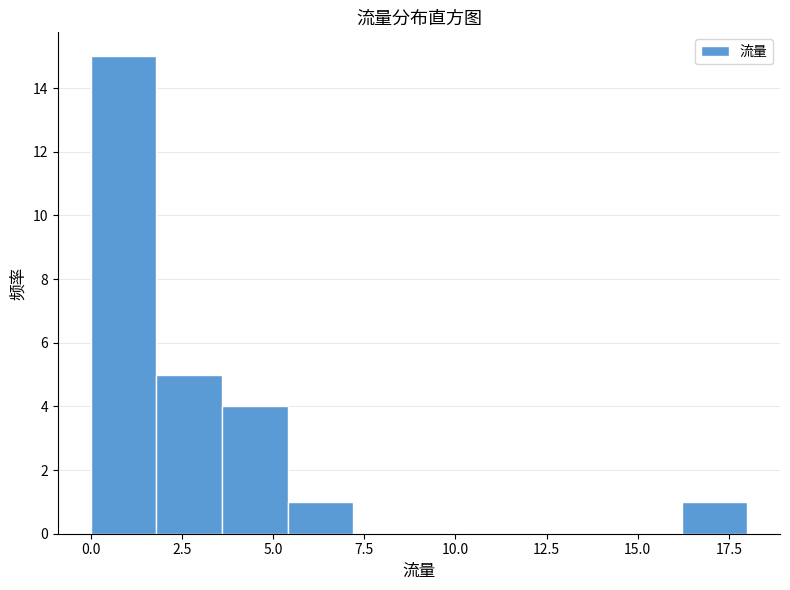

Read against the x-axis, roughly where is the centre of the tallest bar?

1.0